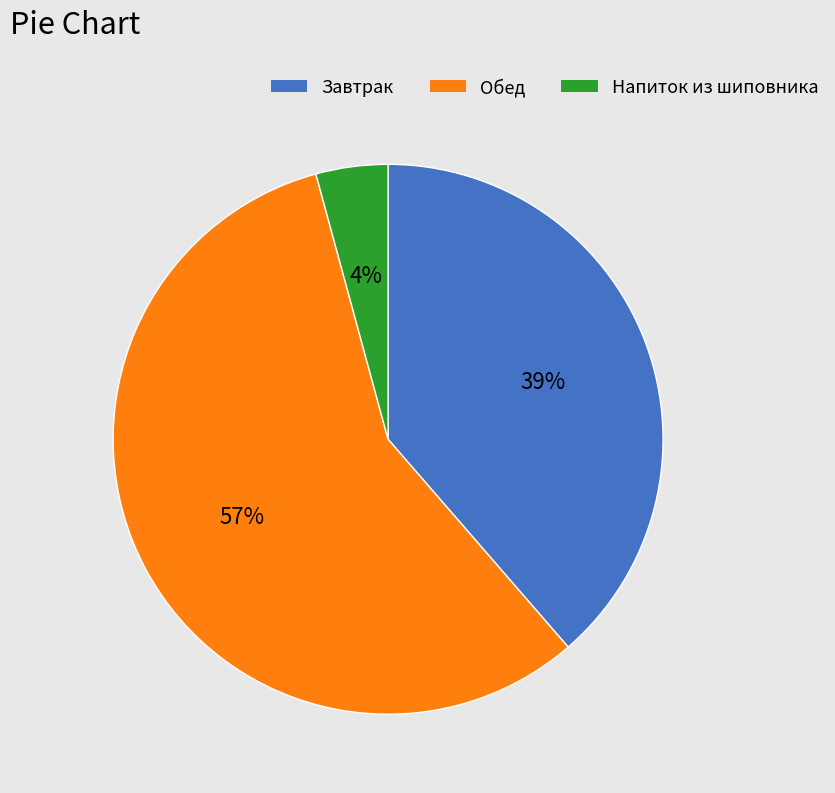

What is the ratio of the value at Обед to the value at Завтрак?

1.5